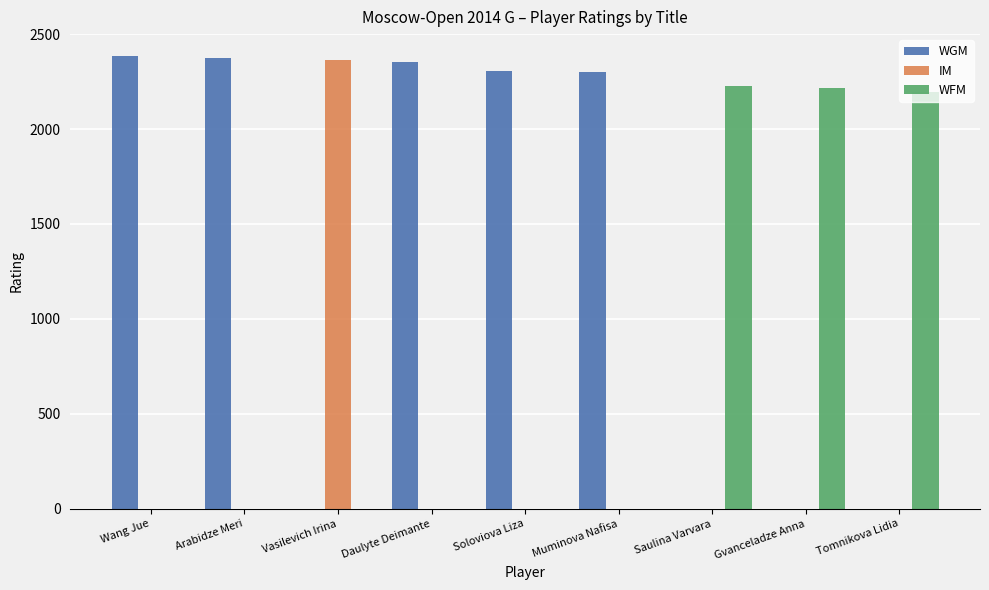

What is the sum of the WGM values at Arabidze Meri and Saulina Varvara?

2374